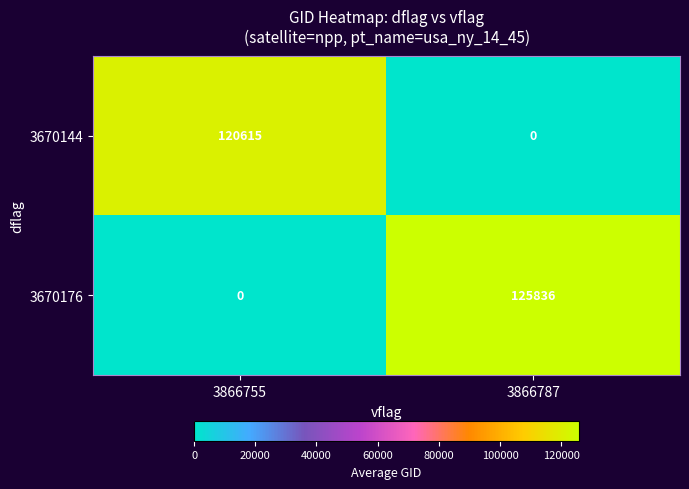

Reading right to left, transcribe all the data shown in this chart.

3670144: 0	120615
3670176: 125836	0